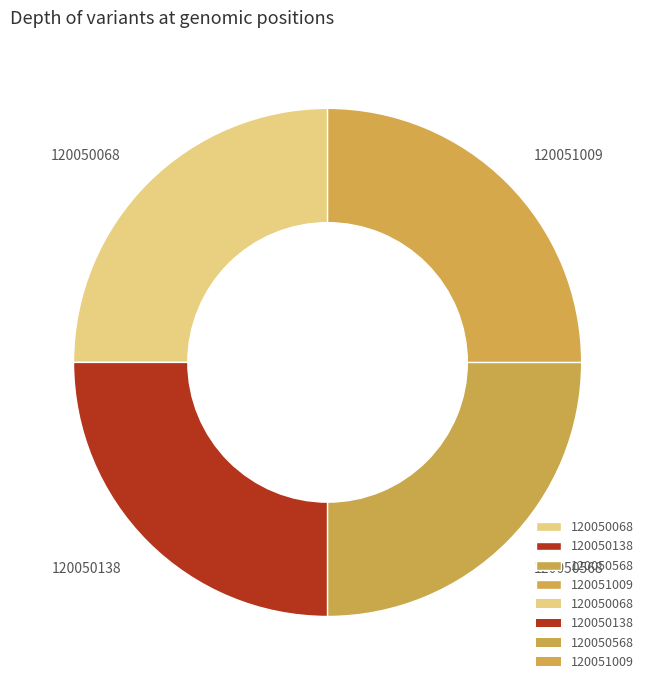

Is there any slice that represents more than half of the pie?

No